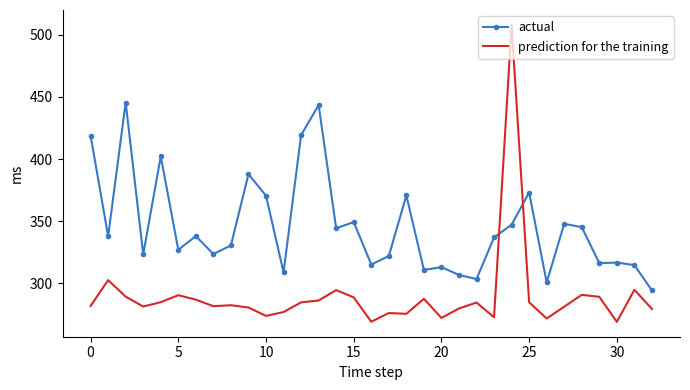

How many times do prediction for the training and actual cross each other?

2